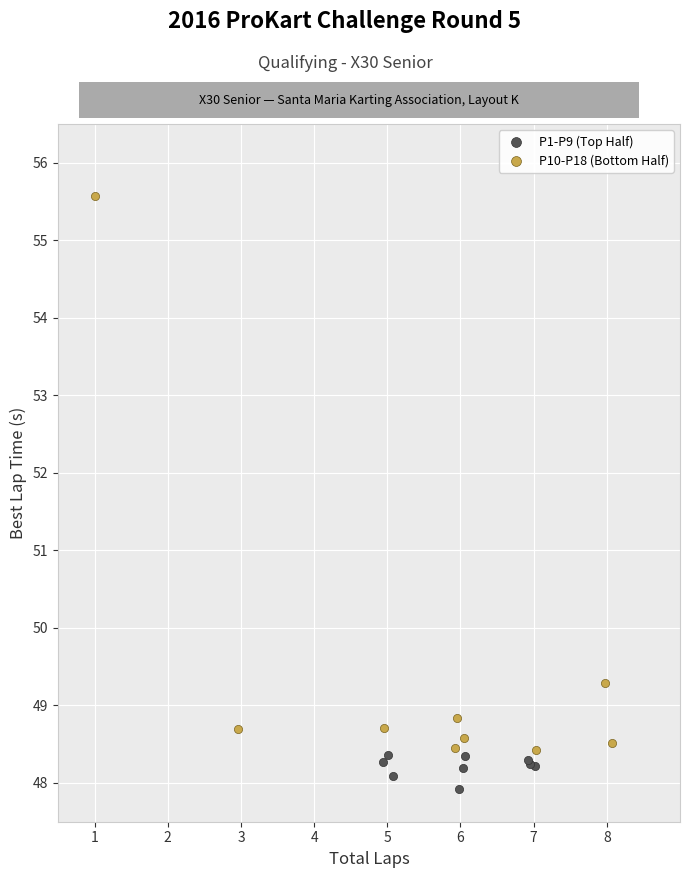

Which series has the widest spread of Y values?

P10-P18 (Bottom Half)